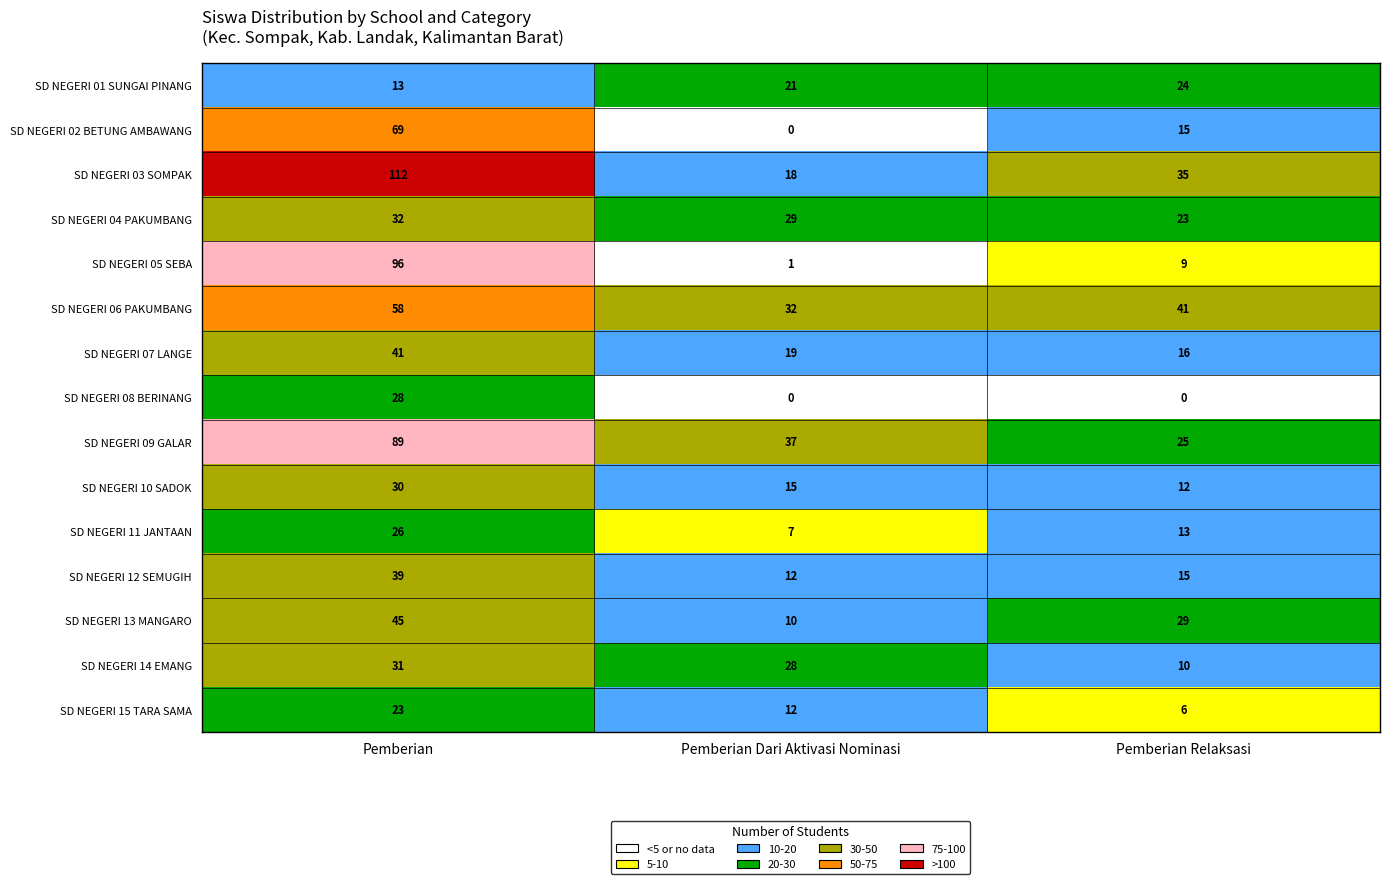

How many data points in SD NEGERI 03 SOMPAK are less than 35?

1